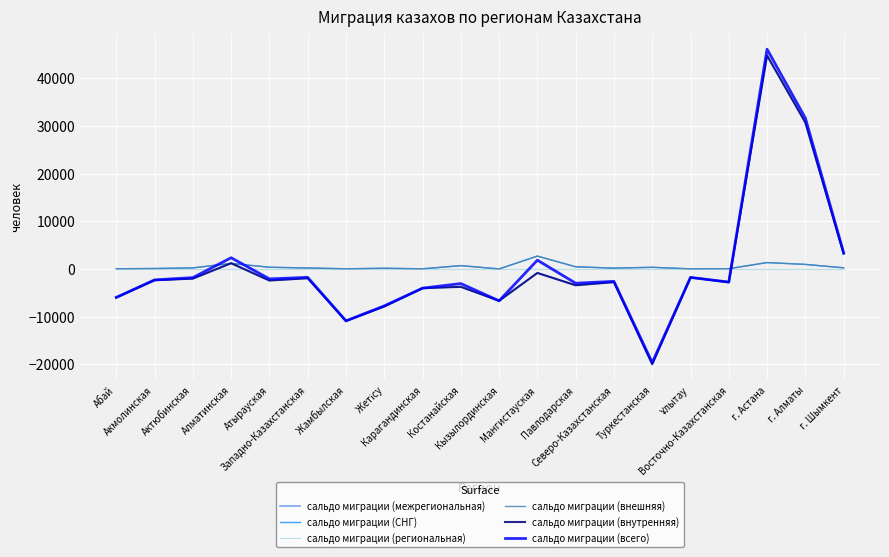

Reading left to right, transcribe all the data shown in this chart.

сальдо миграции (межрегиональная): -6004	-2384	-2043	1189	-2441	-1964	-10921	-7888	-4052	-3764	-6689	-853	-3441	-2779	-19992	-1794	-2806	44750	30693	3183
сальдо миграции (СНГ): 25	74	206	1146	340	188	15	129	10	682	-11	2680	439	159	330	0	40	1324	936	222
сальдо миграции (региональная): 0	0	0	0	0	0	0	0	0	0	0	0	0	0	0	0	0	0	0	0
сальдо миграции (внешняя): 25	74	206	1146	340	188	15	129	10	682	-11	2680	439	159	330	0	40	1324	936	222
сальдо миграции (внутренняя): -6004	-2384	-2043	1189	-2441	-1964	-10921	-7888	-4052	-3764	-6689	-853	-3441	-2779	-19992	-1794	-2806	44750	30693	3183
сальдо миграции (всего): -5979	-2310	-1837	2335	-2101	-1776	-10906	-7759	-4042	-3082	-6700	1827	-3002	-2620	-19662	-1794	-2766	46074	31629	3405